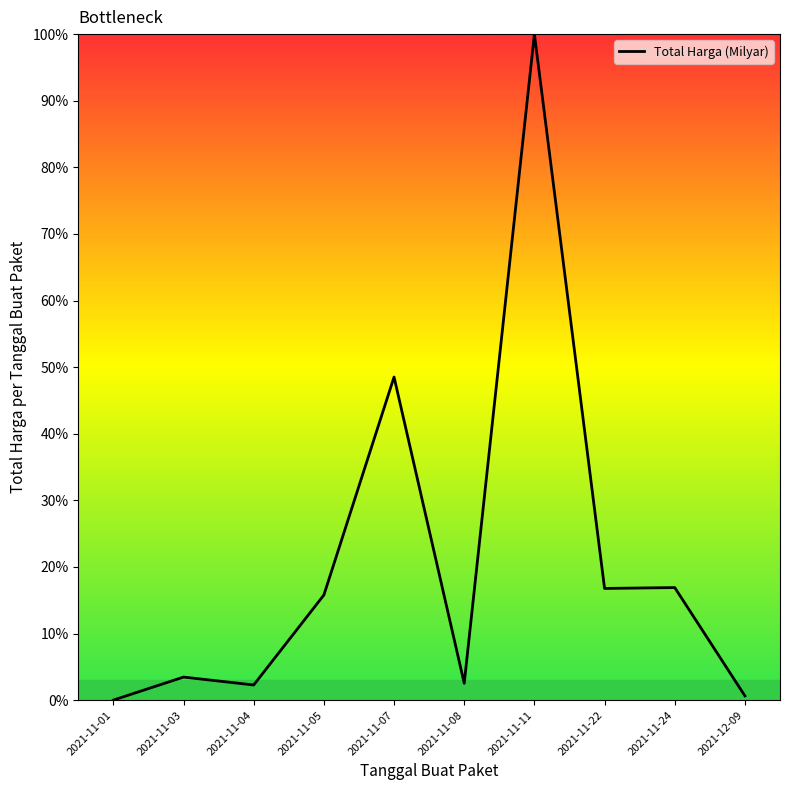

Between 2021-11-11 and 2021-11-04, which is larger?

2021-11-11